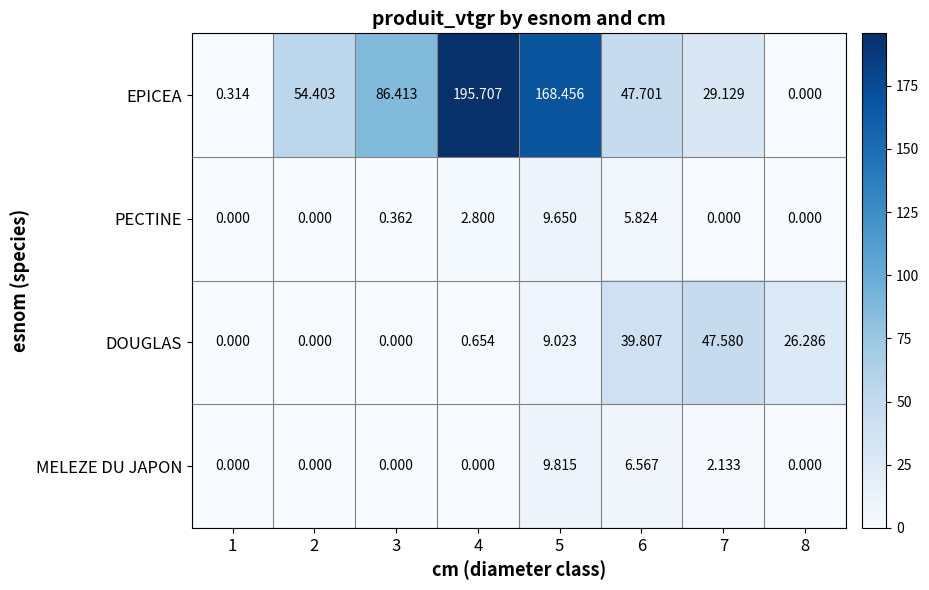

What is the spread (max minus min) of values at 6?

41.9